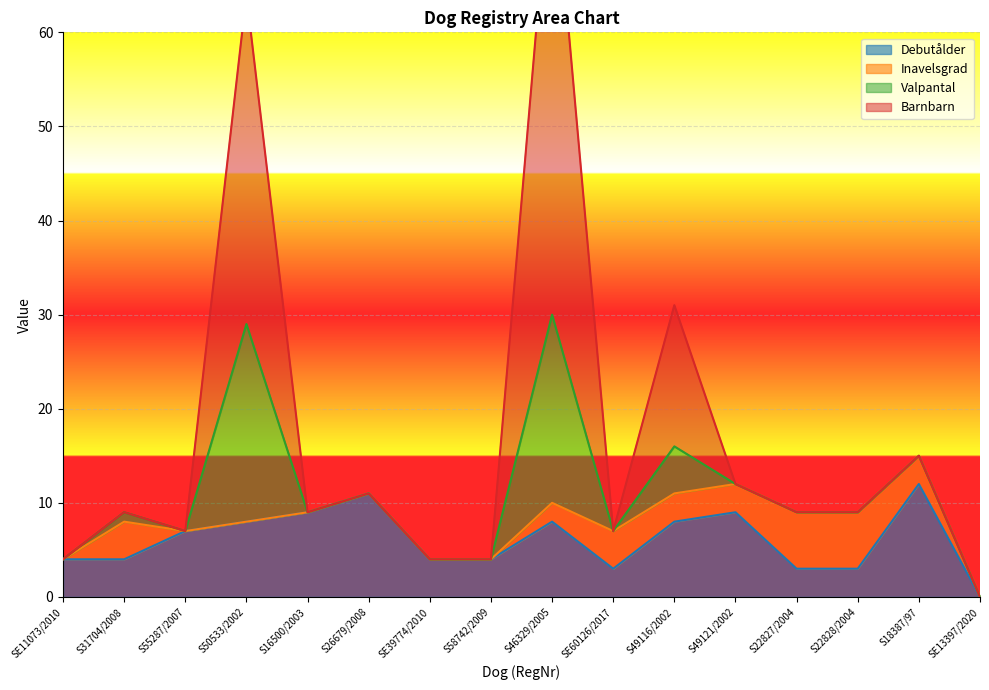

True or false: Debutålder and Barnbarn cross at least once.

False